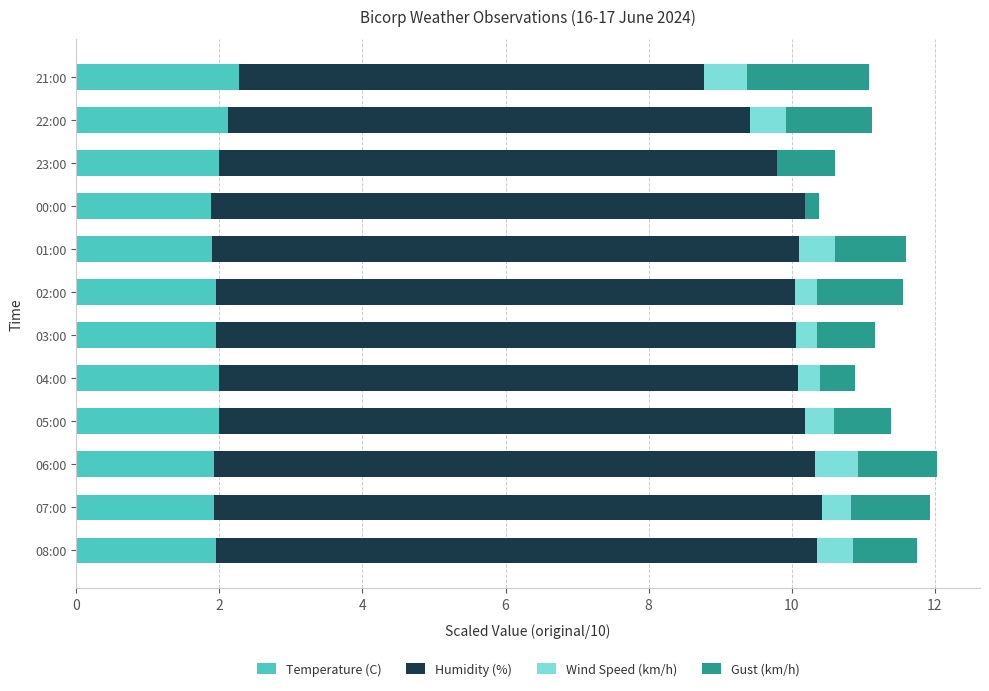

What is the total value across all series at 08:00?

11.8